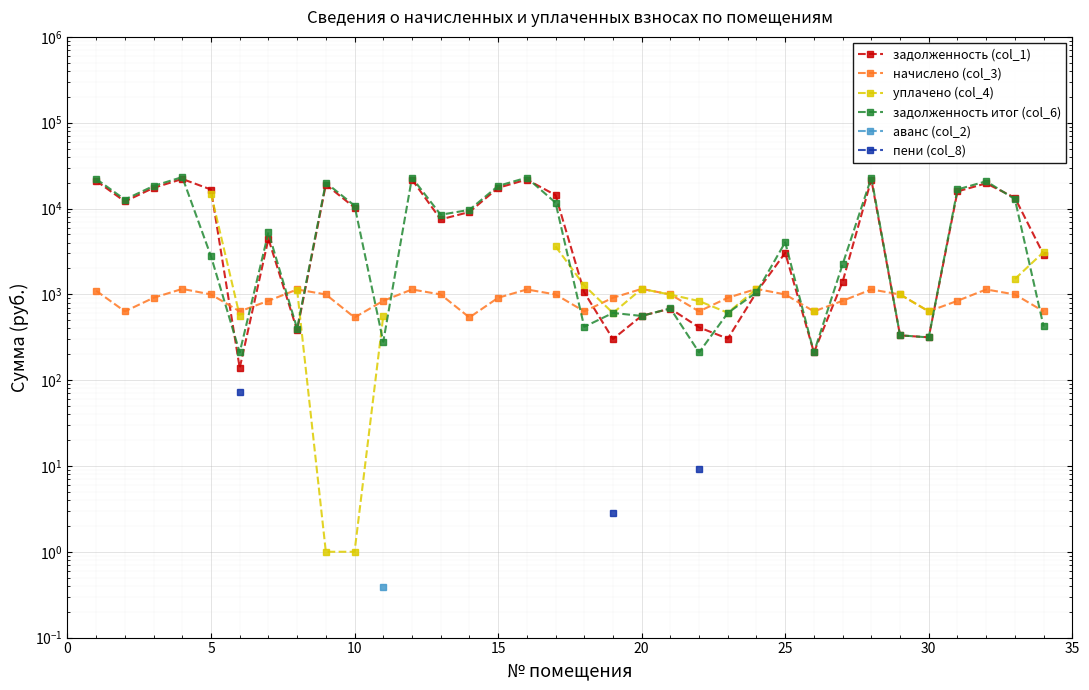

True or false: уплачено (col_4) and пени (col_8) cross at least once.

False